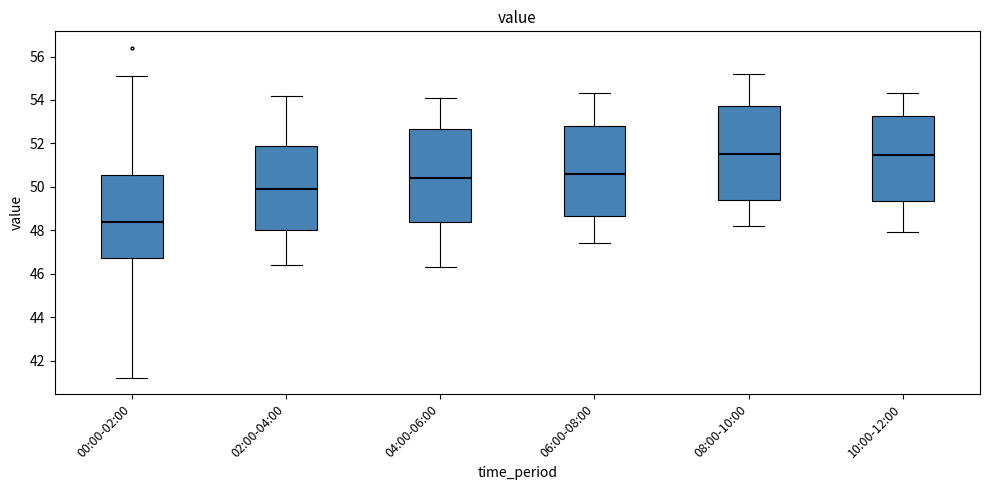

Where is the lower edge of the box for 00:00-02:00 on the y-axis? The values are not printed on the chart, so give them approximately, as read against the axis.

46.8